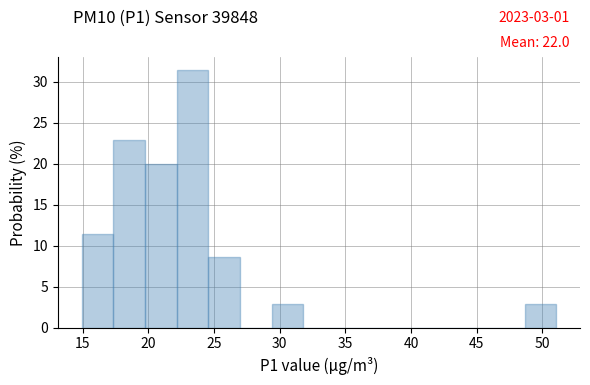

Which range on the x-axis has the tallest bar?

22.0 to 24.5